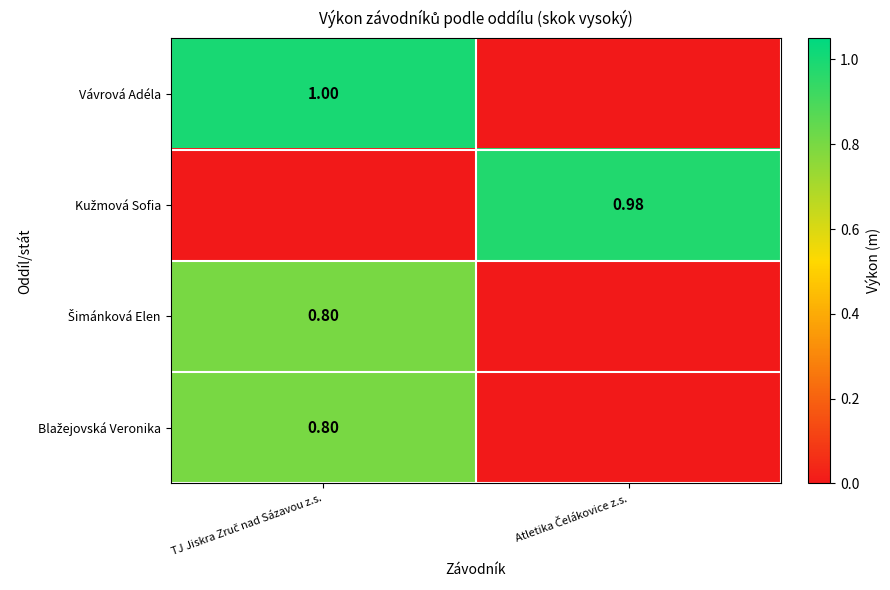

At Atletika Čelákovice z.s., list the series in order from smallest to largest.

Vávrová Adéla, Šimánková Elen, Blažejovská Veronika, Kužmová Sofia